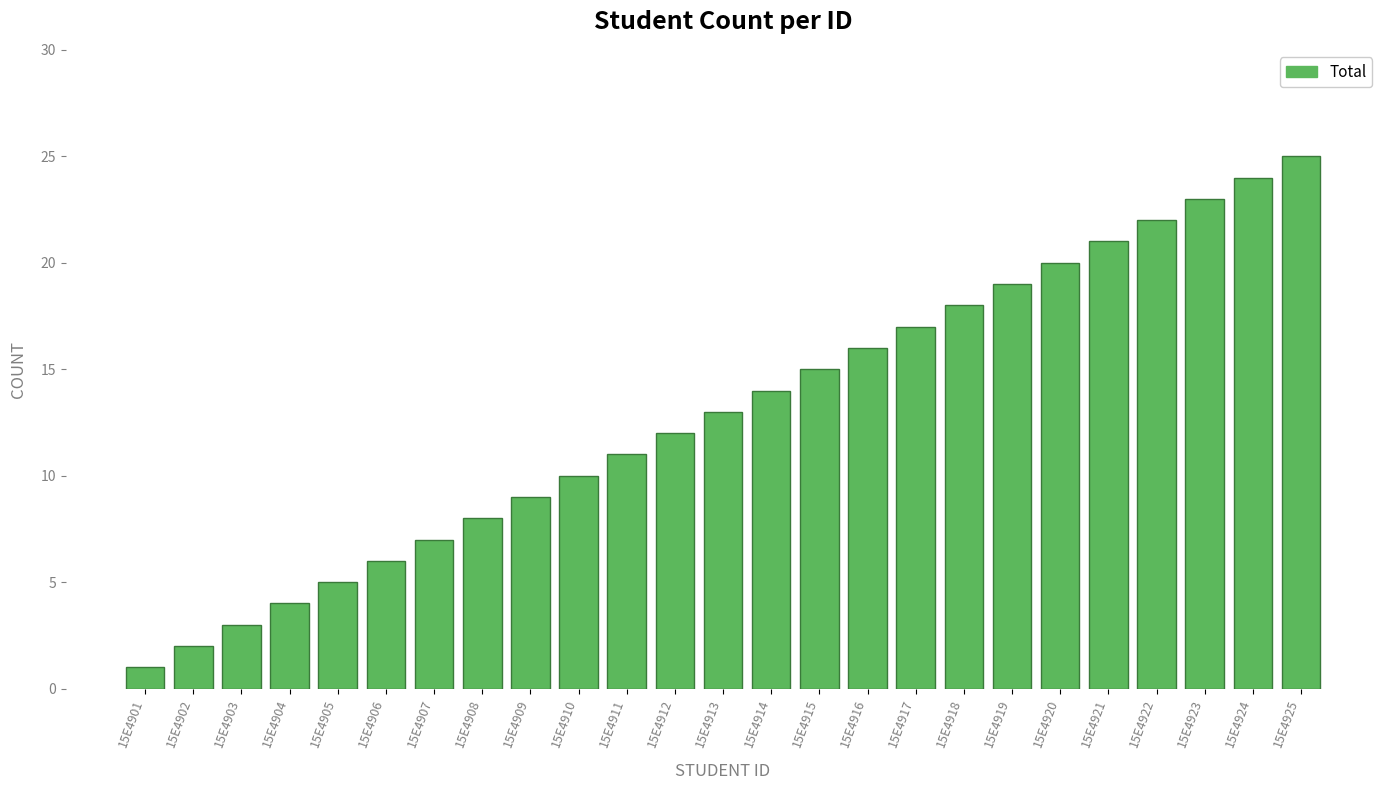

What is the average value?

13